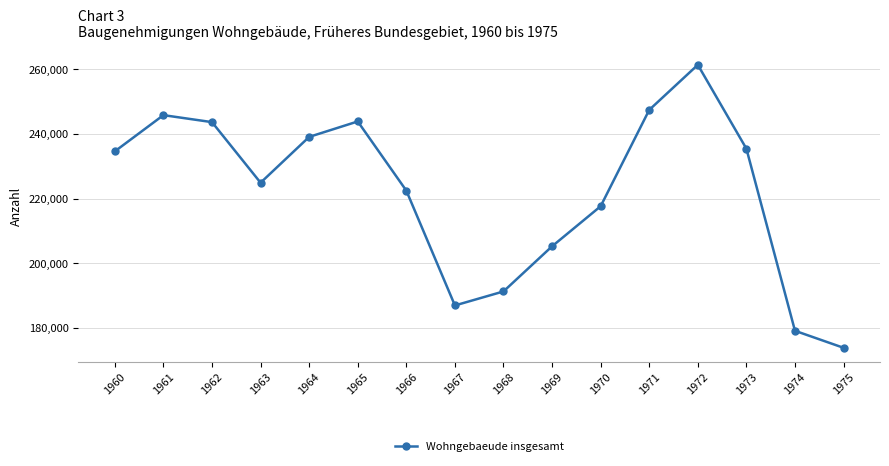

Does the chart have visible grid lines?

Yes